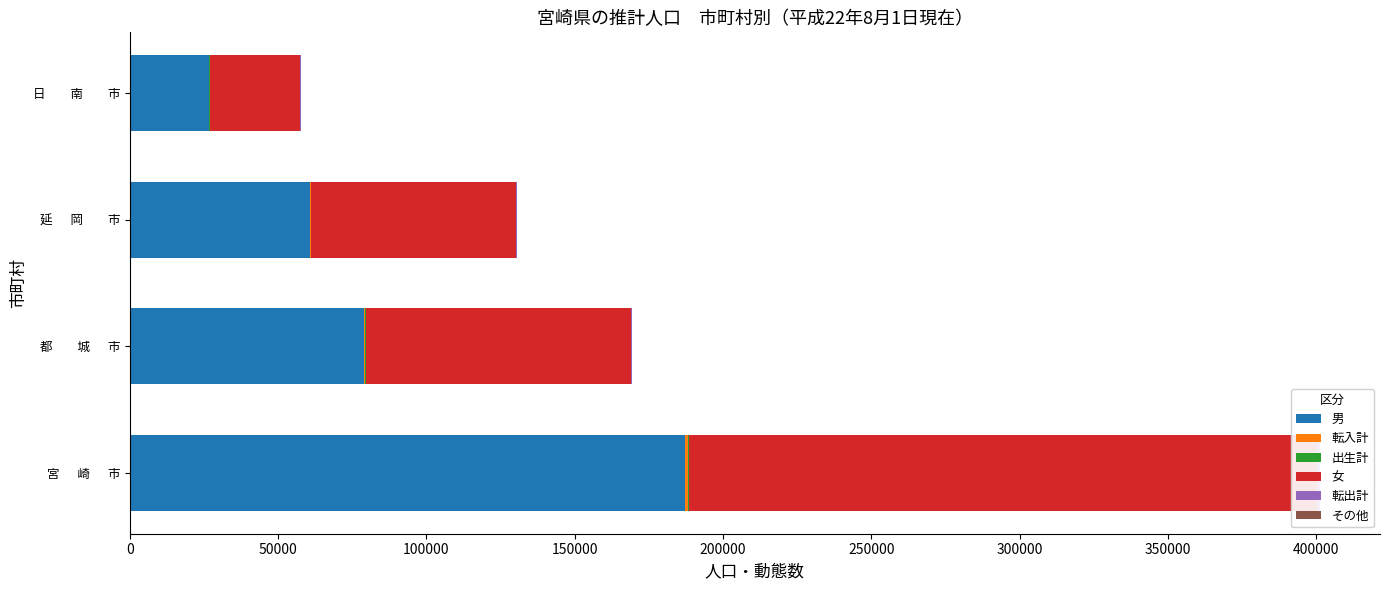

Reading right to left, what are all the values shown in this chart?

男: 26742	60762	78931	187226
転入計: 136	208	473	967
出生計: 41	91	140	310
女: 30604	69125	89375	211924
転出計: 113	247	468	1015
その他: 5	10	5	20